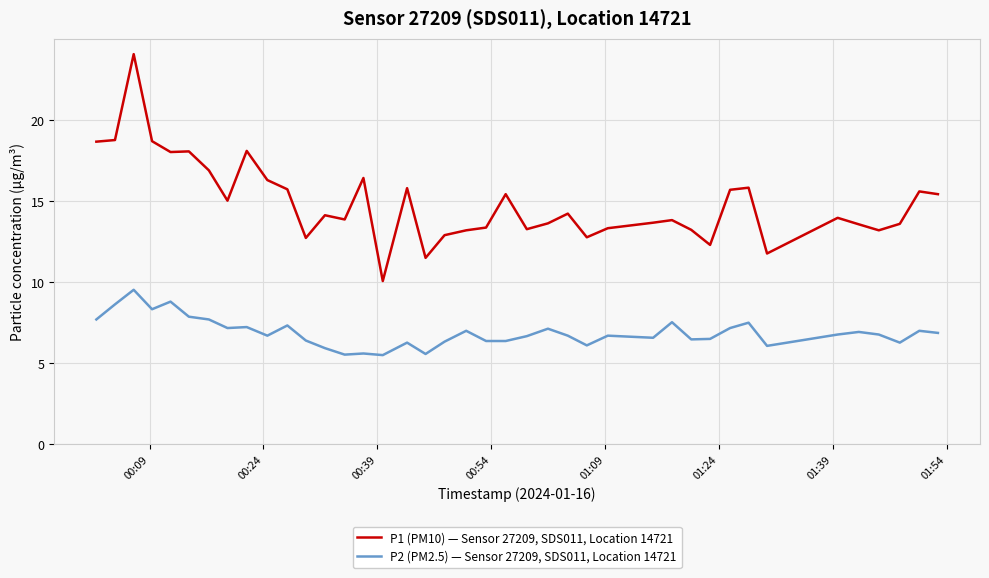

List the series in order of their peak value, highest first.

P1 (PM10) — Sensor 27209, SDS011, Location 14721, P2 (PM2.5) — Sensor 27209, SDS011, Location 14721